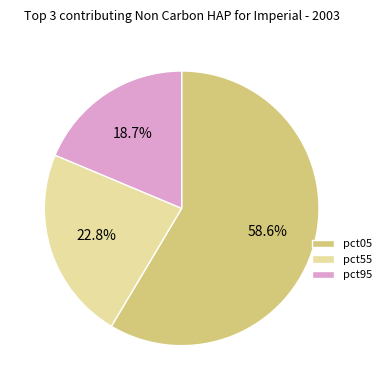

Rank the categories by value from lowest to highest.

pct95, pct55, pct05